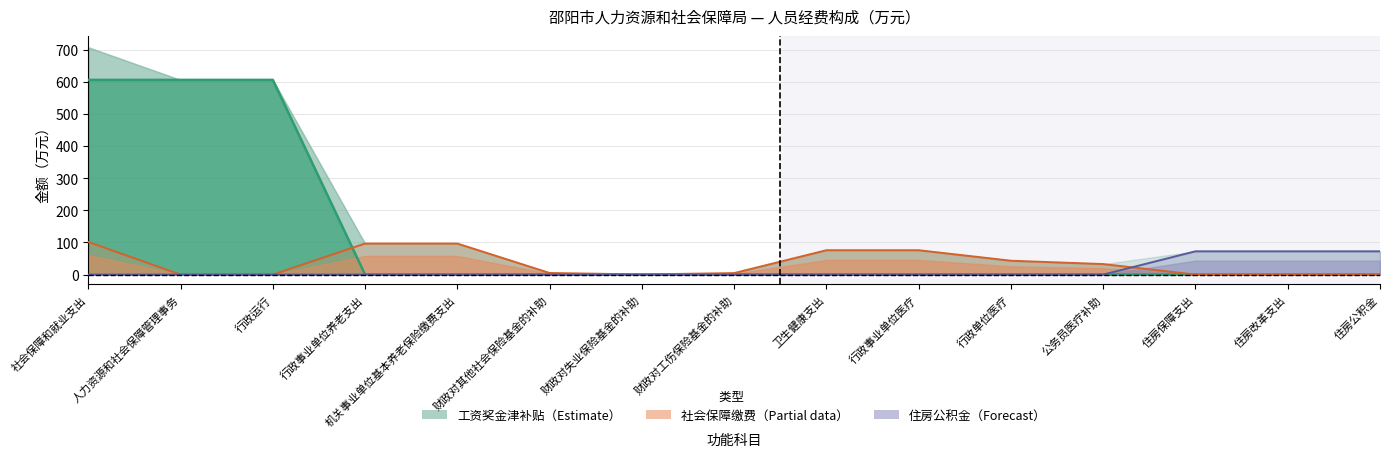

Between 财政对其他社会保险基金的补助 and 机关事业单位基本养老保险缴费支出, which is larger?

财政对其他社会保险基金的补助